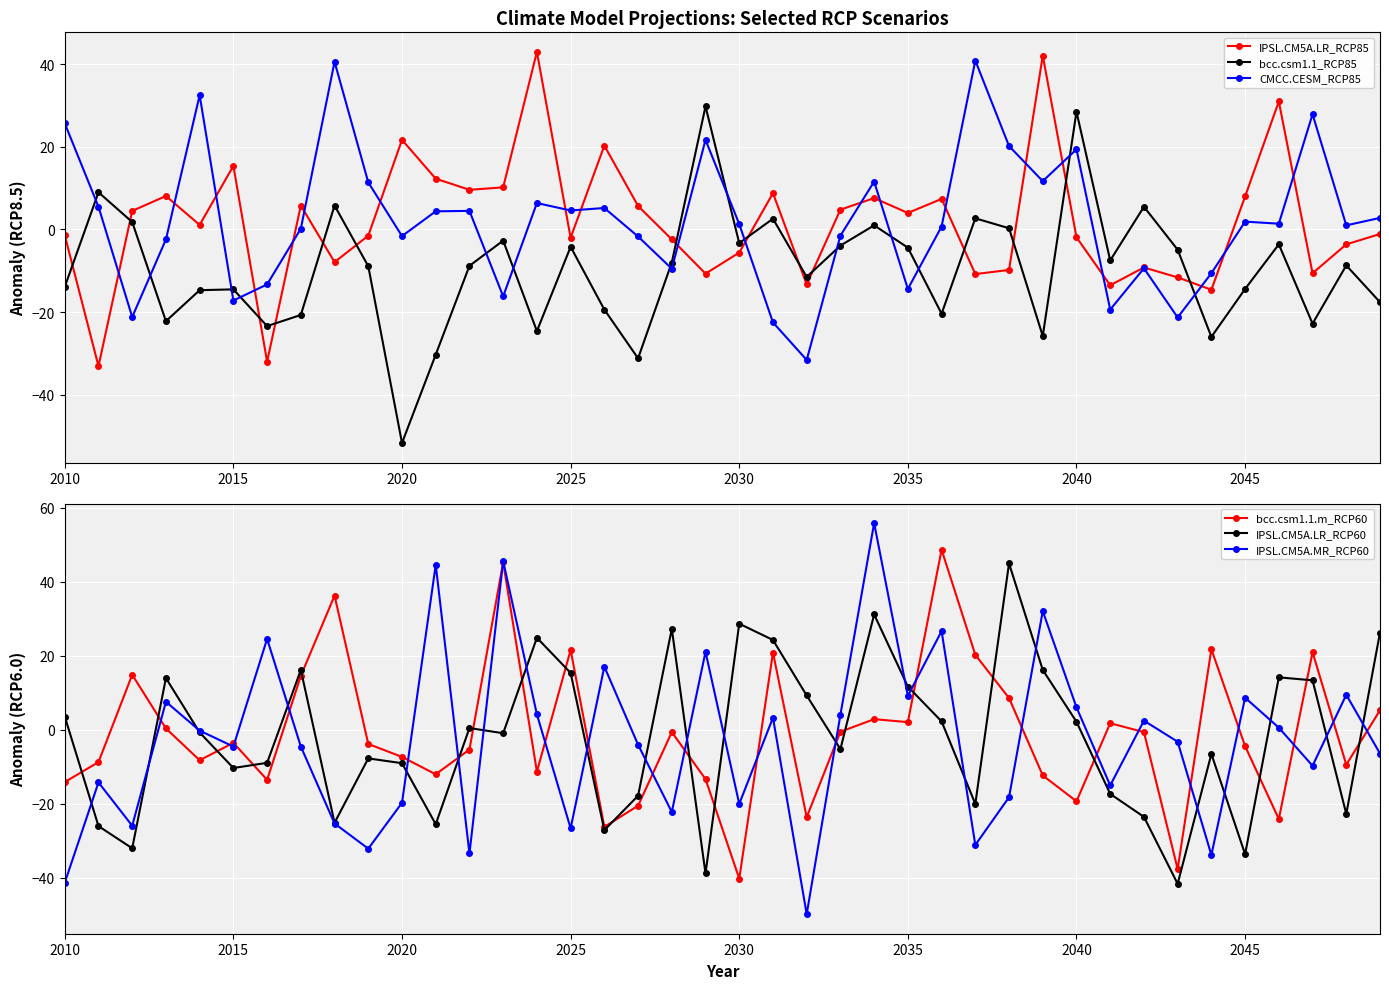

The IPSL.CM5A.LR_RCP60 series shows -3.3 at 2020. True or false?

False